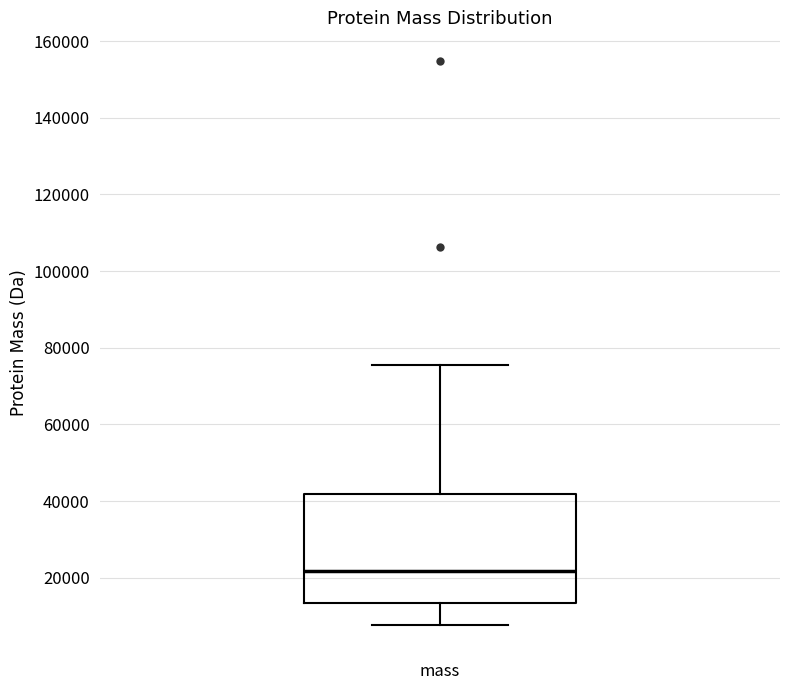

Transcribe this box plot: give where the median line is, the range the box spans, and where the two whiskers end, as read against the y-axis. The values are not printed on the chart, so give them approximately, as read against the axis.

median 22000, box 14000 to 42000, whiskers 8000 to 76000